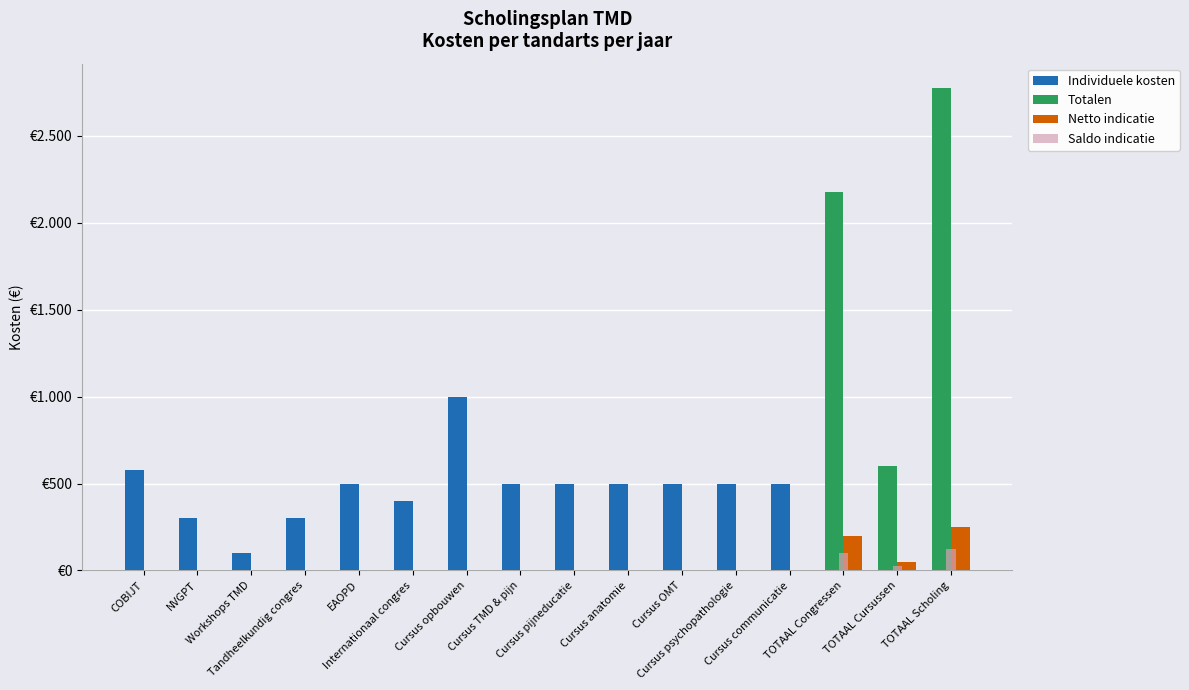

What is the label of the 13th bar from the left?

Cursus communicatie